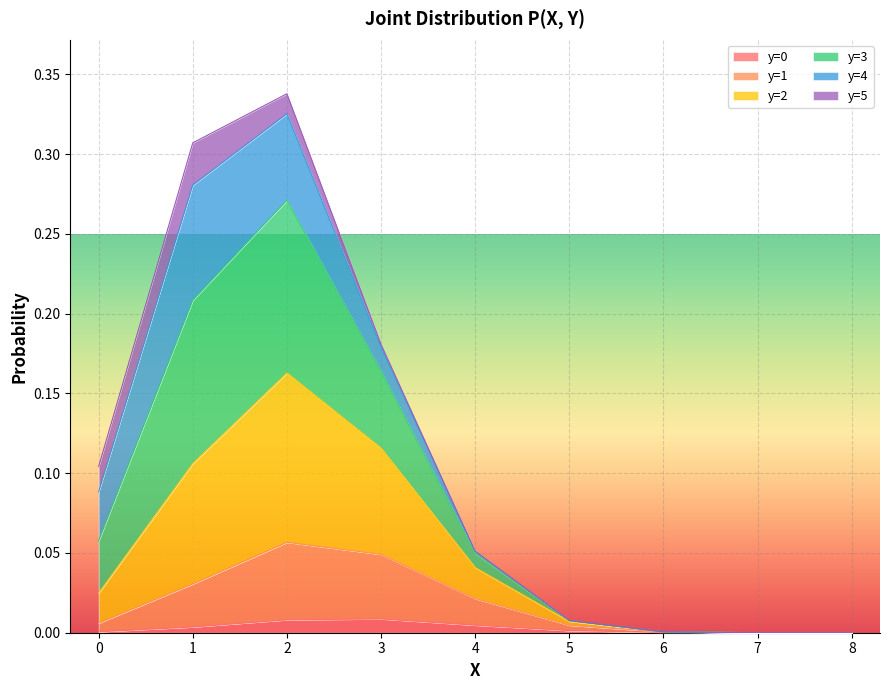

True or false: y=1 and y=0 cross at least once.

False